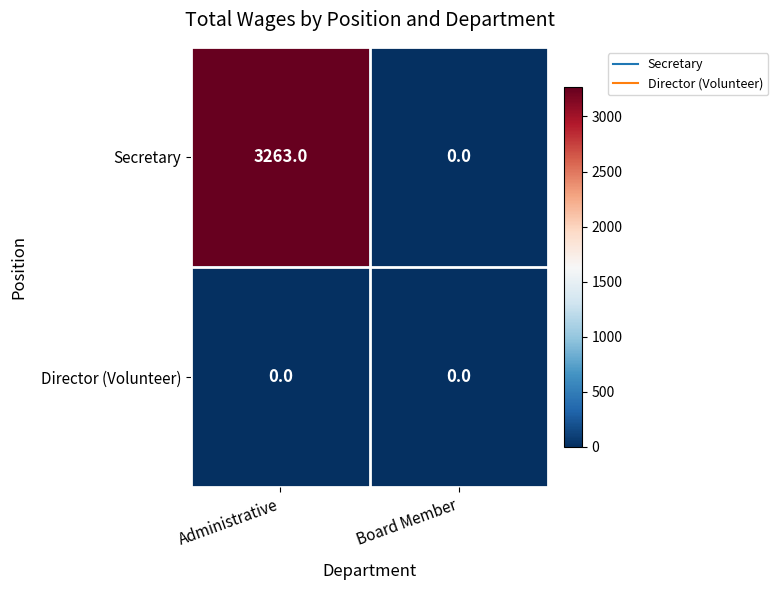

How many data points does each series have?

2